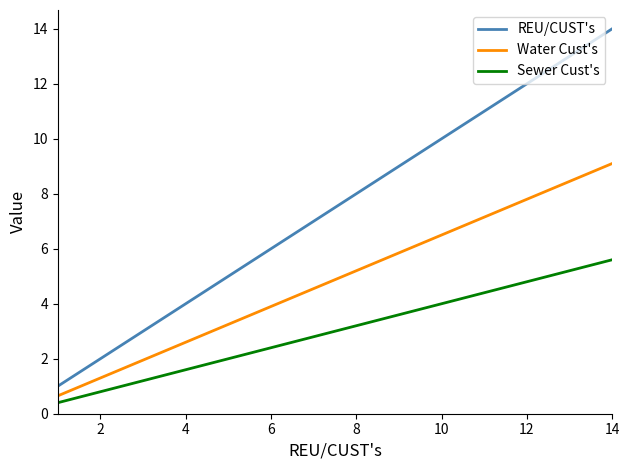

Rank the series by their average value, from highest to lowest.

REU/CUST's, Water Cust's, Sewer Cust's